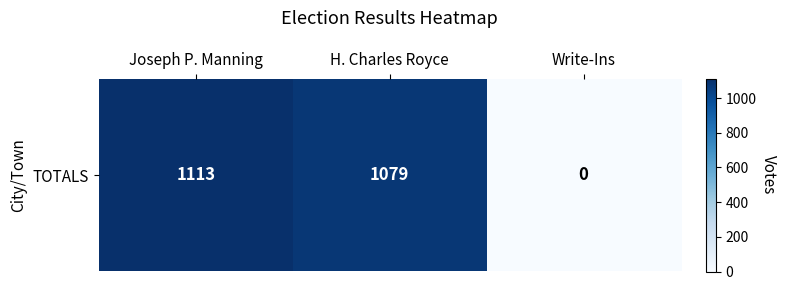

True or false: the data shows 1079 at H. Charles Royce.

True